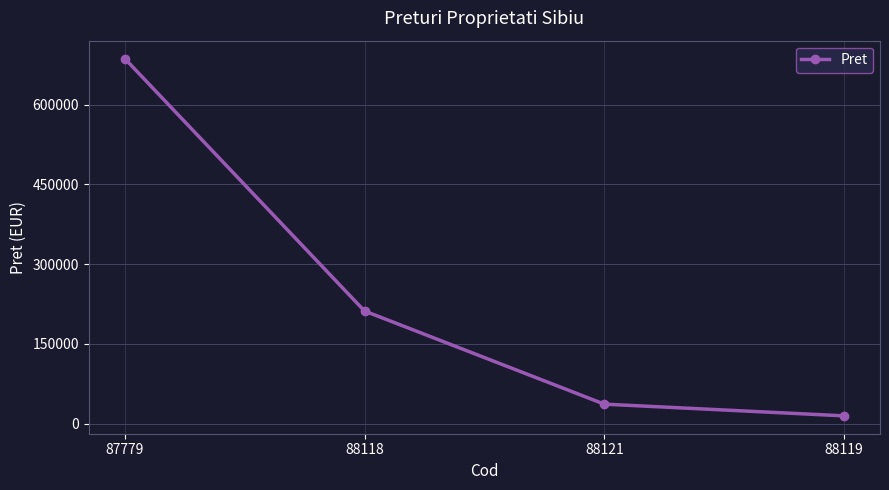

What is the difference between the maximum and minimum values?

672117